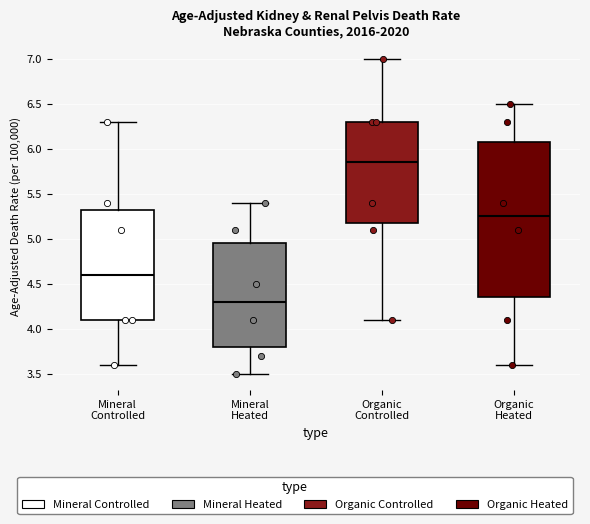

Reading left to right, transcribe this box plot: for each box, give where its median line is, the range the box spans, and where its two whiskers end, as read against the y-axis. The values are not printed on the chart, so give them approximately, as read against the axis.

Mineral Controlled: median 4.60, box 4.10 to 5.35, whiskers 3.60 to 6.30
Mineral Heated: median 4.30, box 3.80 to 4.95, whiskers 3.50 to 5.40
Organic Controlled: median 5.85, box 5.20 to 6.30, whiskers 4.10 to 7.00
Organic Heated: median 5.25, box 4.35 to 6.10, whiskers 3.60 to 6.50